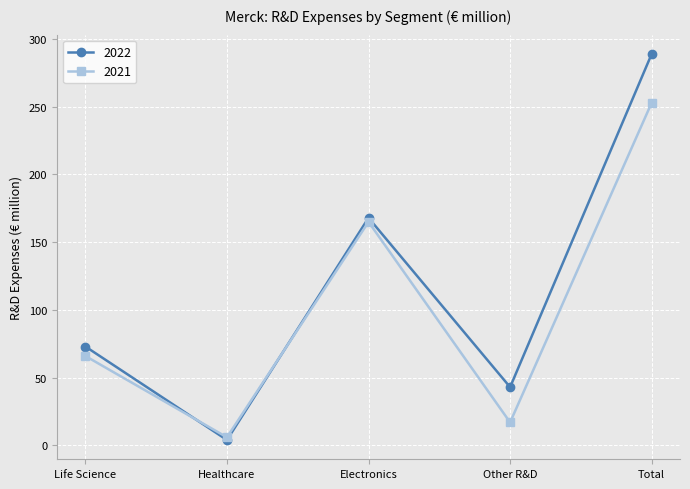

What is the label of the 1st point from the right?

Total